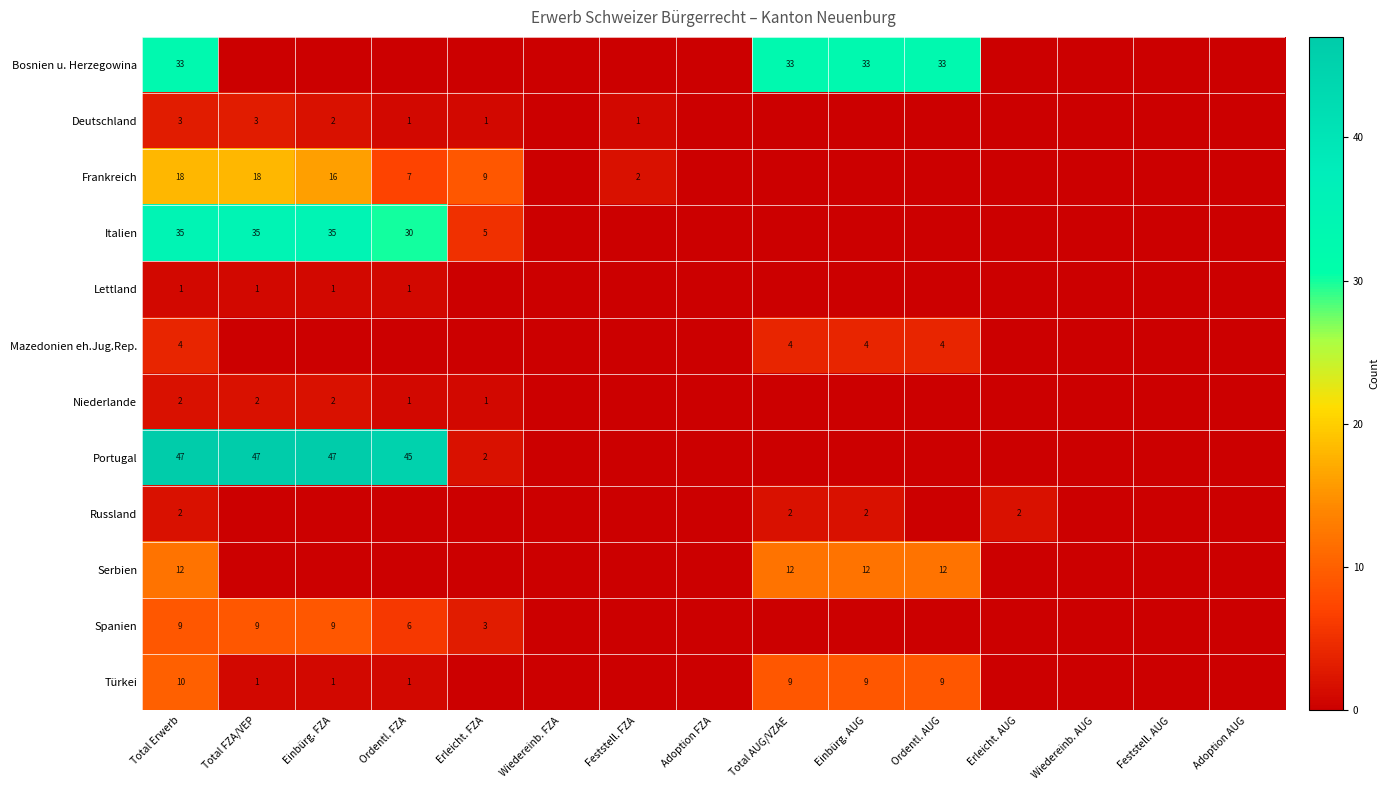

What is the spread (max minus min) of values at Einbürg. FZA?

47